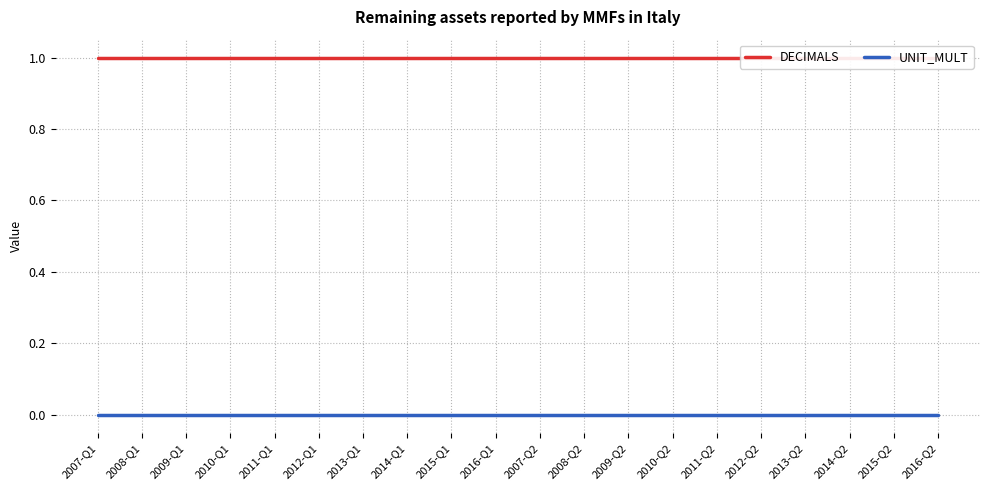

True or false: UNIT_MULT and DECIMALS cross at least once.

False